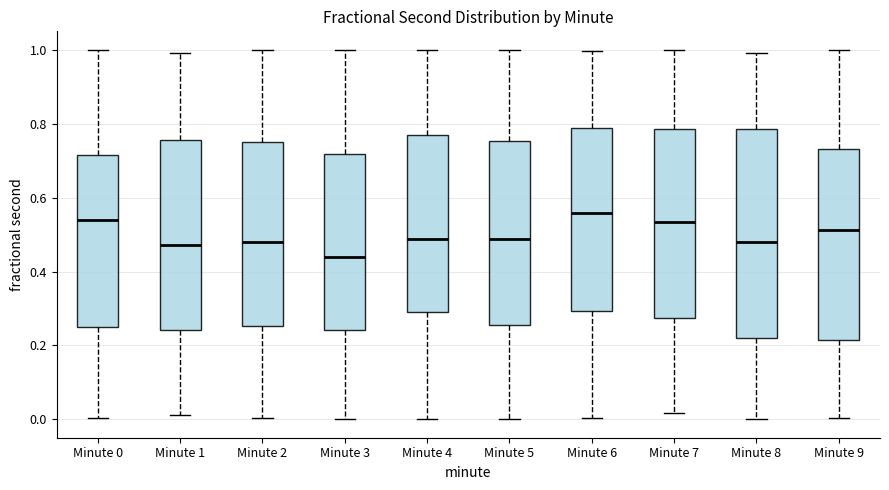

Comparing the boxes themselves (not the whiskers), which one is the tallest?

Minute 8